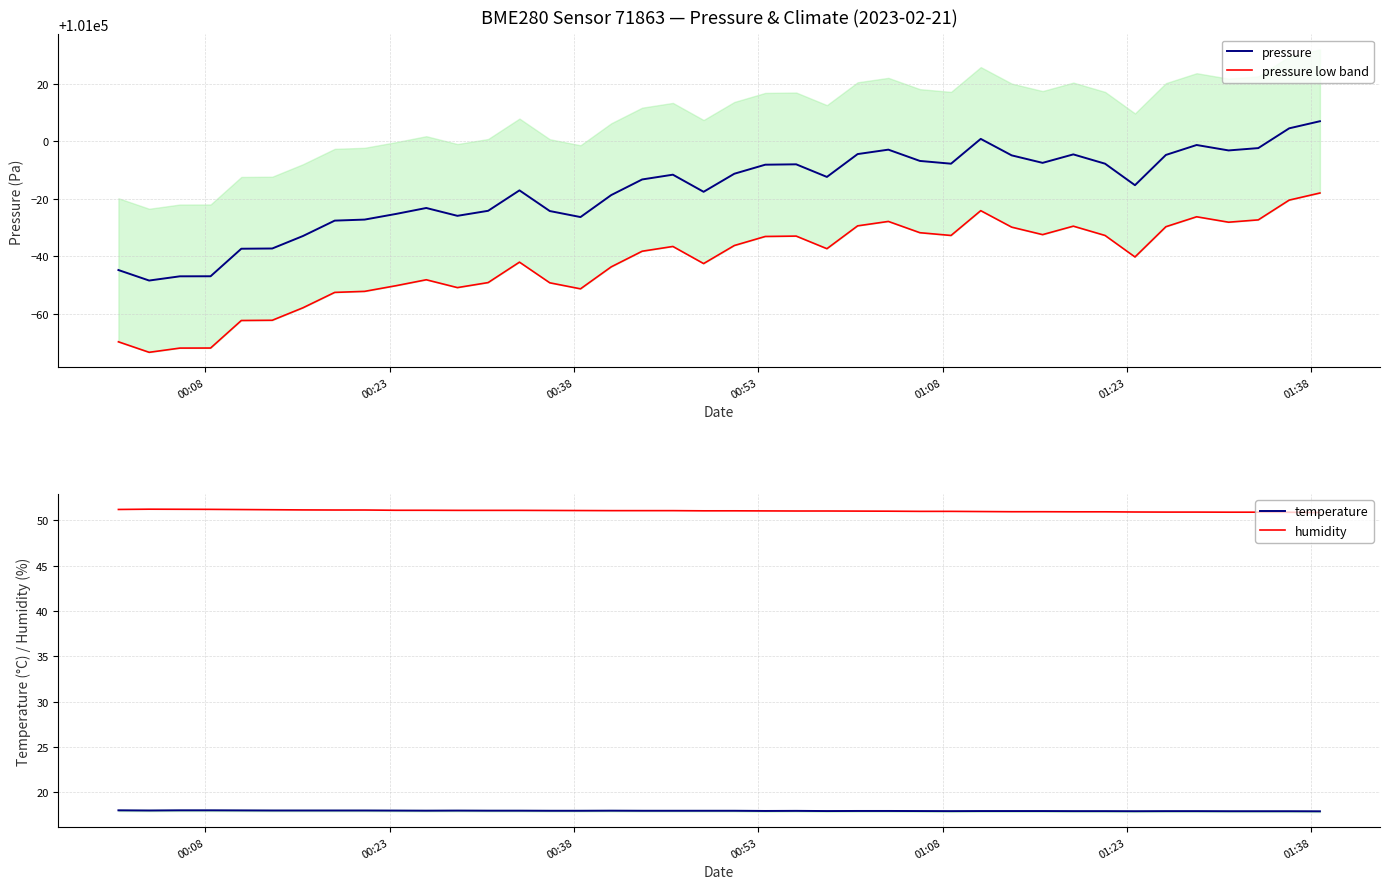

What is the lowest value of the pressure series?

100951.6